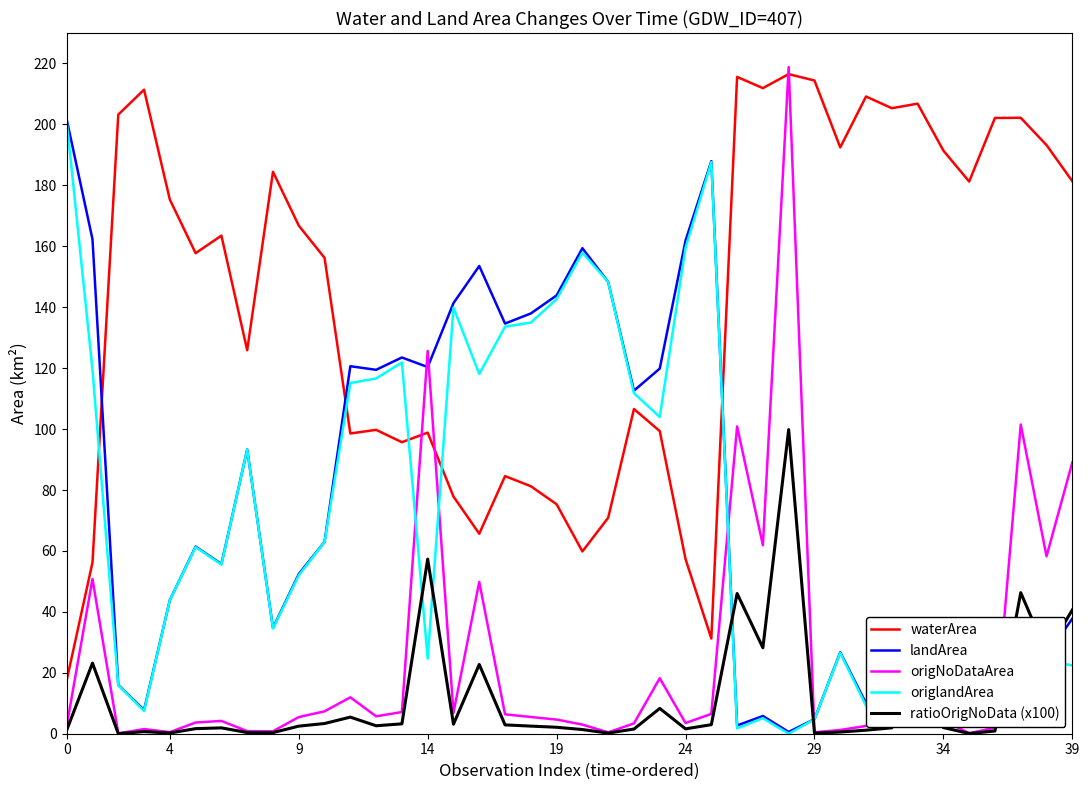

Which series has the widest spread of values?

origNoDataArea